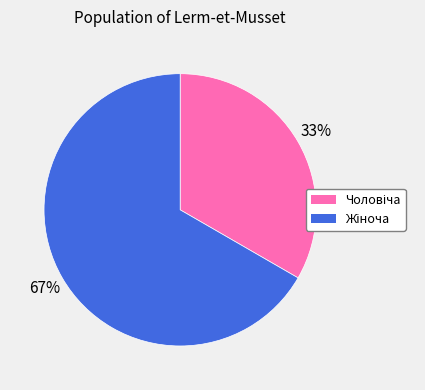

To the nearest percent, what is the average slice percentage?

50%